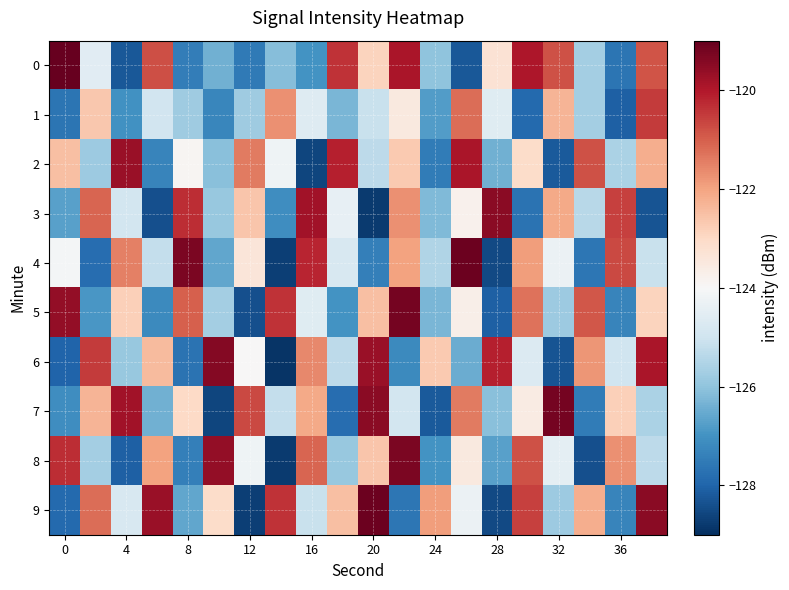

Which series has the largest range (max minus min)?

4